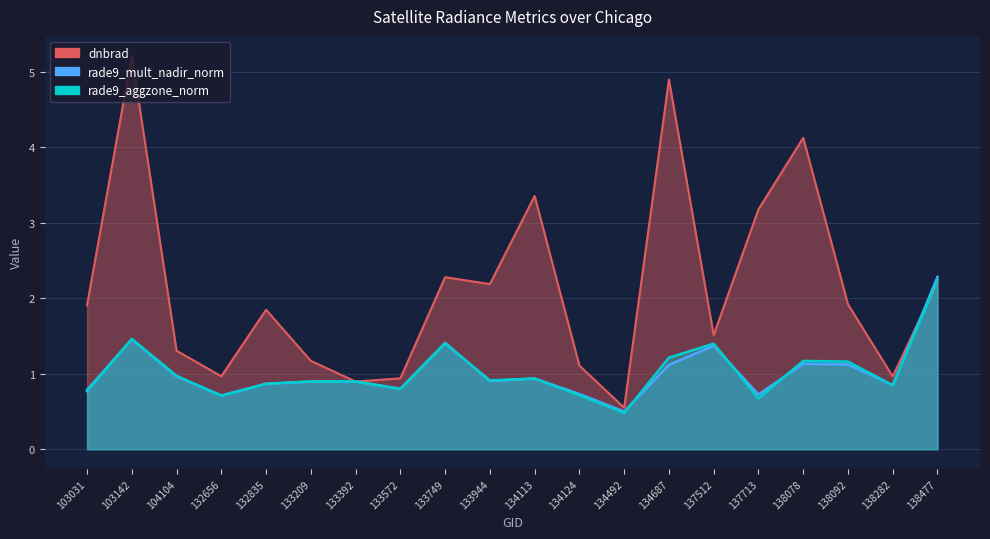

What is the sum of the rade9_aggzone_norm values at 138477 and 134492?

2.7